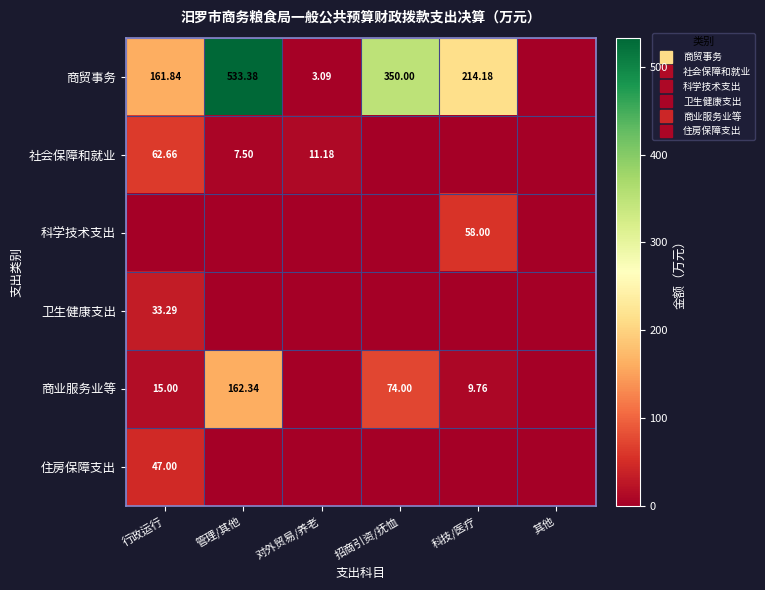

Is the value of 社会保障和就业 at 行政运行 greater than the value of 商业服务业等 at 对外贸易/养老?

Yes